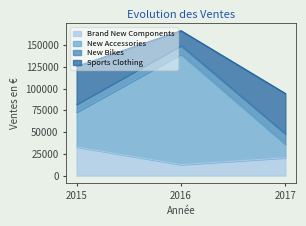

Is it true that New Accessories equals 69718 at 2016?

False